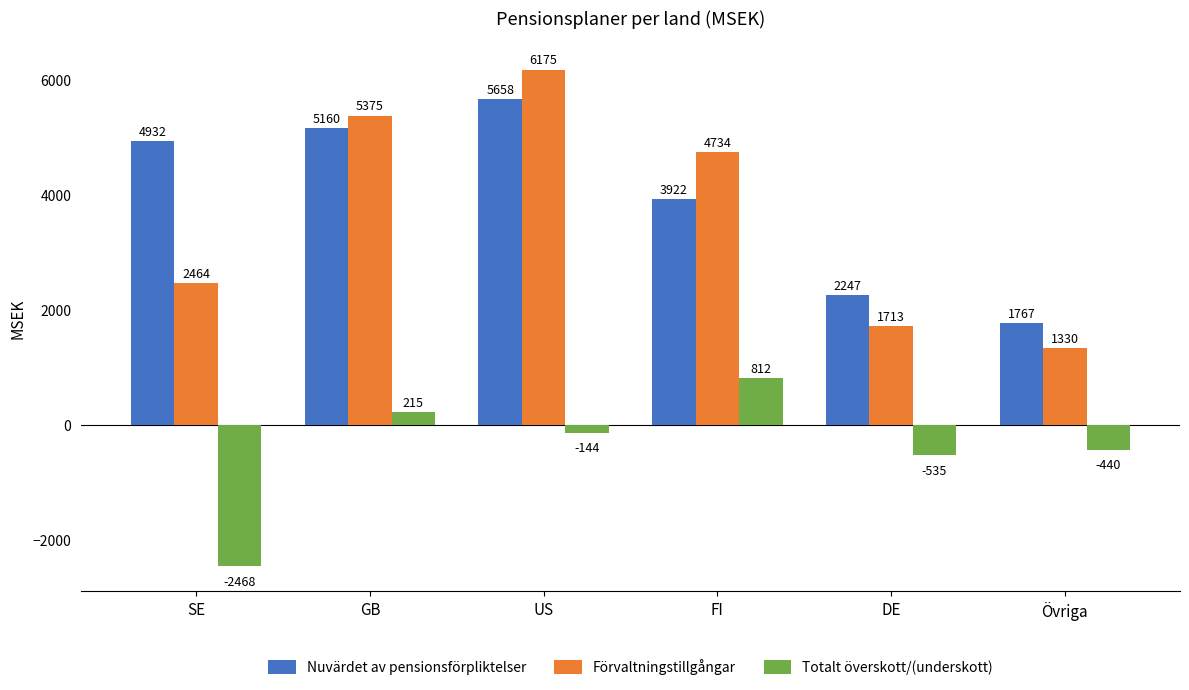

The Totalt överskott/(underskott) series shows -2468 at SE. True or false?

True